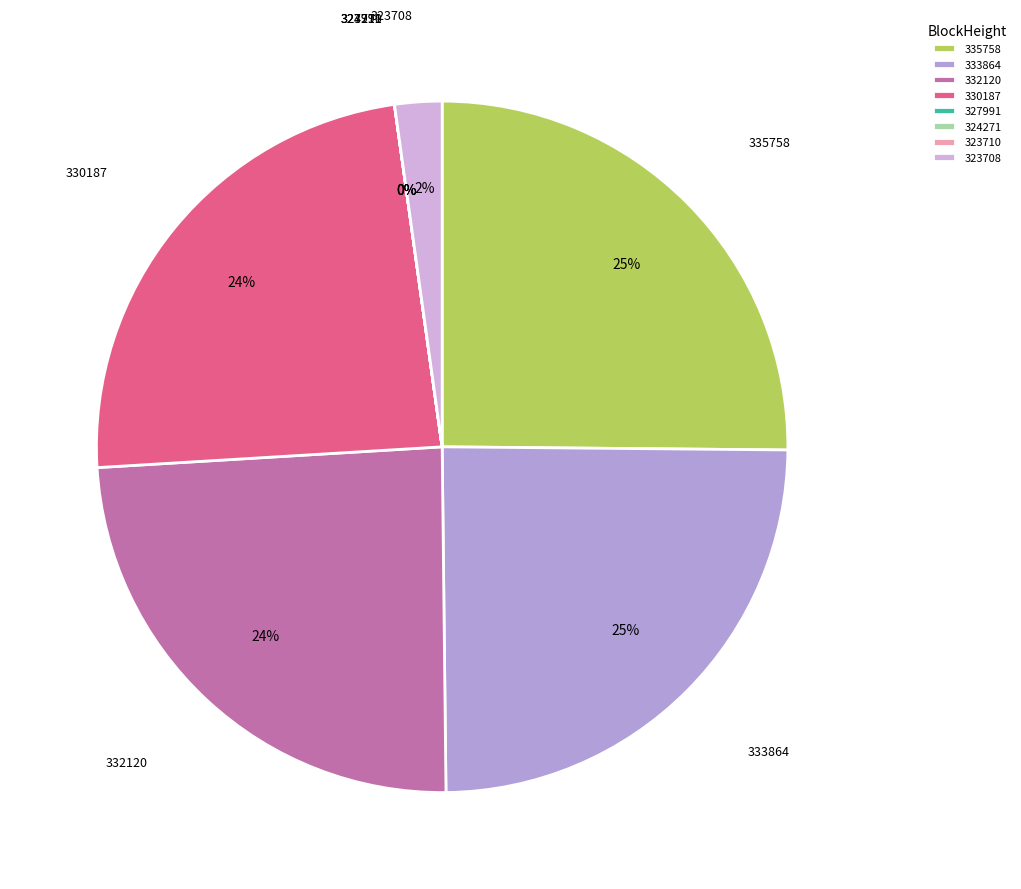

What percentage is the 332120 slice, to the nearest percent?

24%